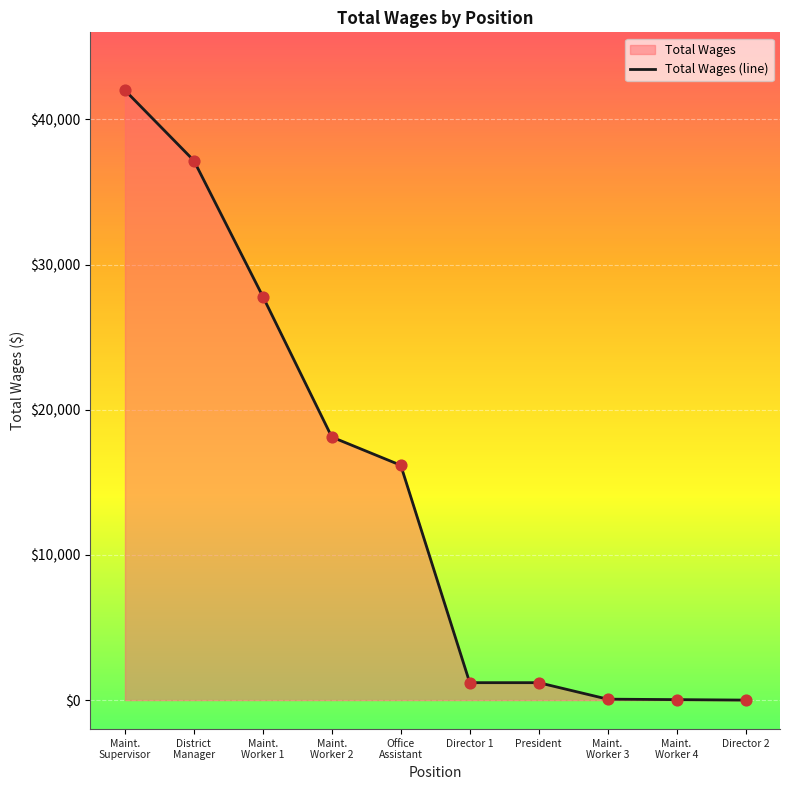

Between President and Director 1, which is larger?

President